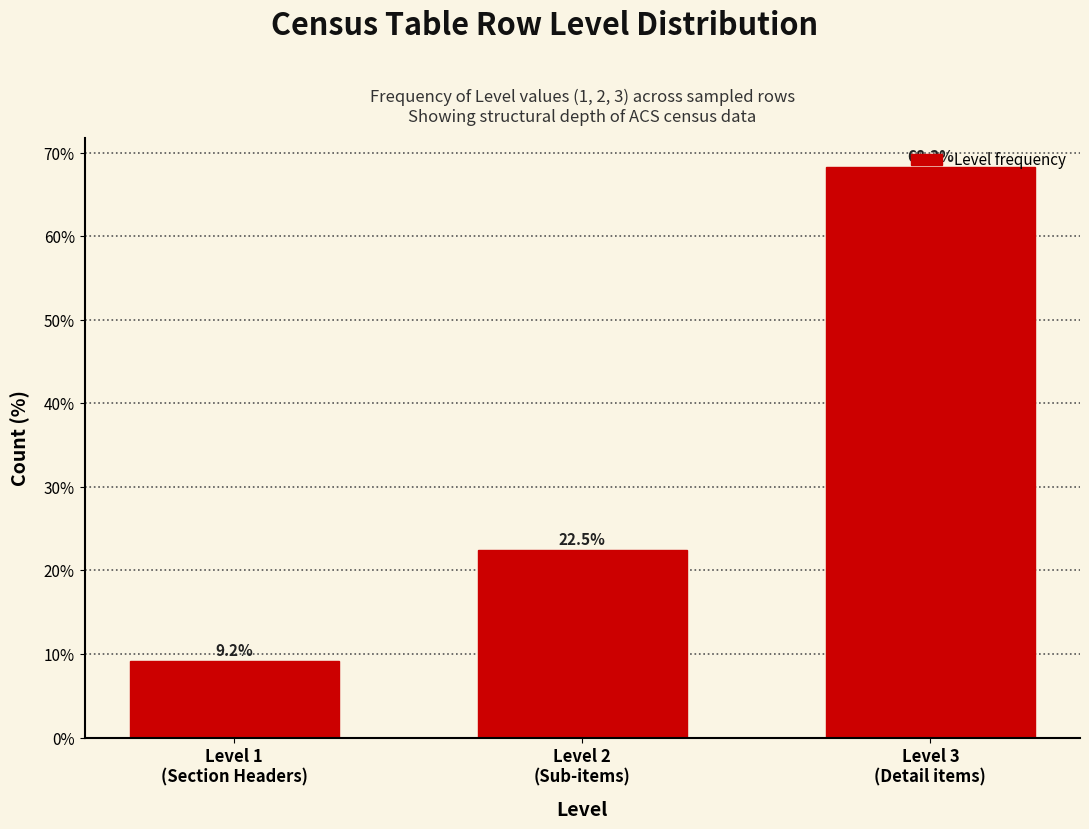

What is the smallest value displayed?

9.2